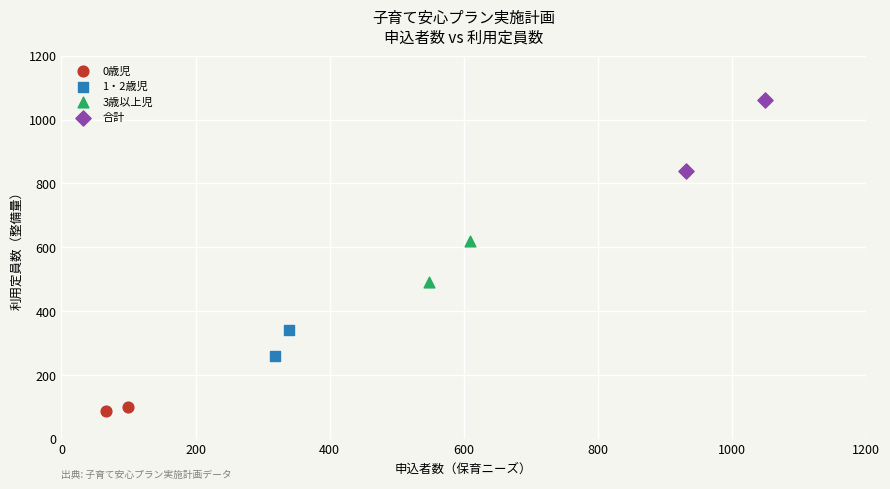

Which series reaches the minimum Y coordinate?

0歳児